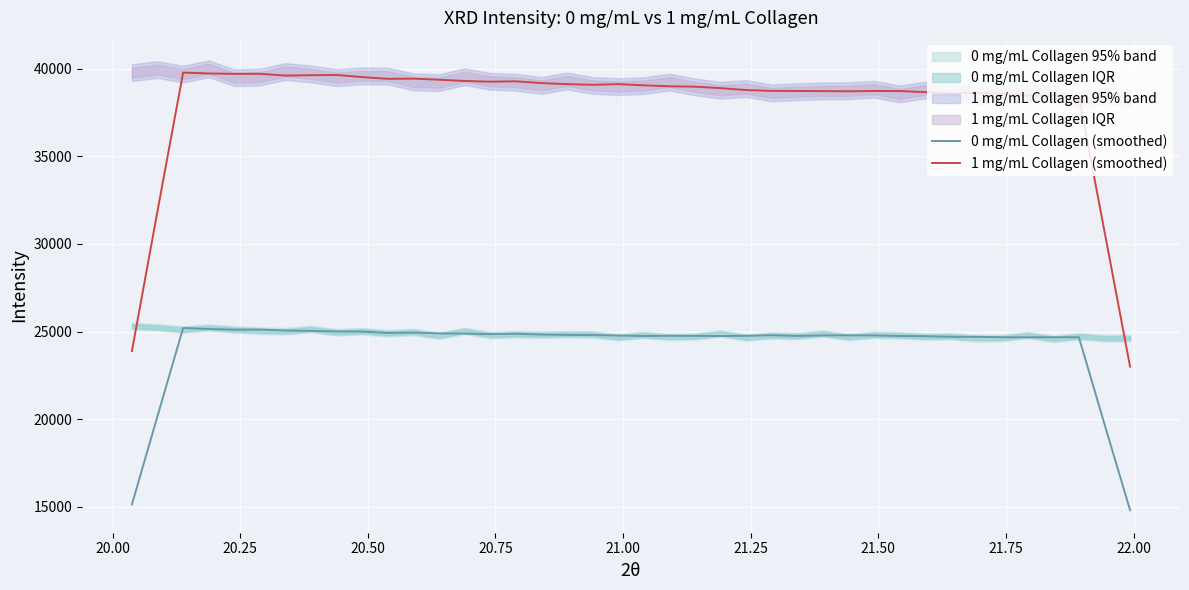

True or false: 0 mg/mL Collagen (smoothed) and 1 mg/mL Collagen (smoothed) intersect in this chart.

False